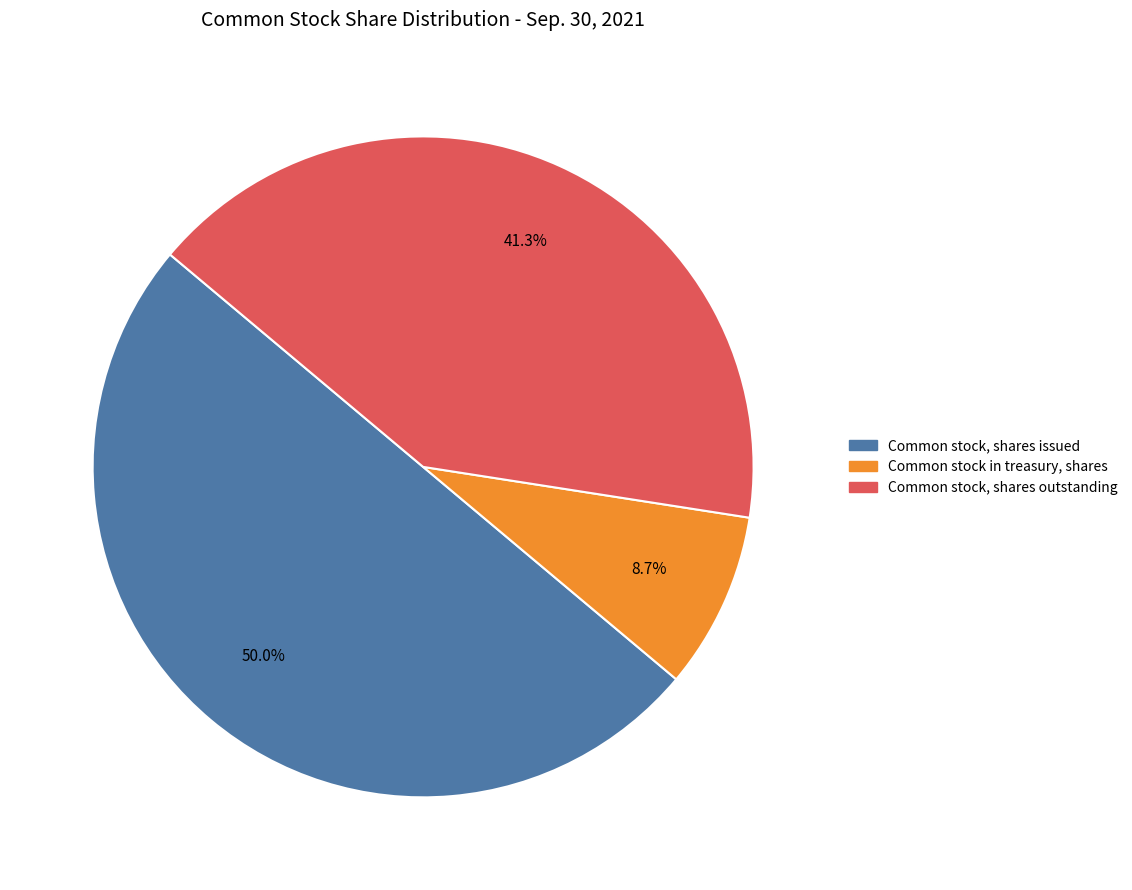

To the nearest percent, what portion does Common stock, shares outstanding represent?

41%